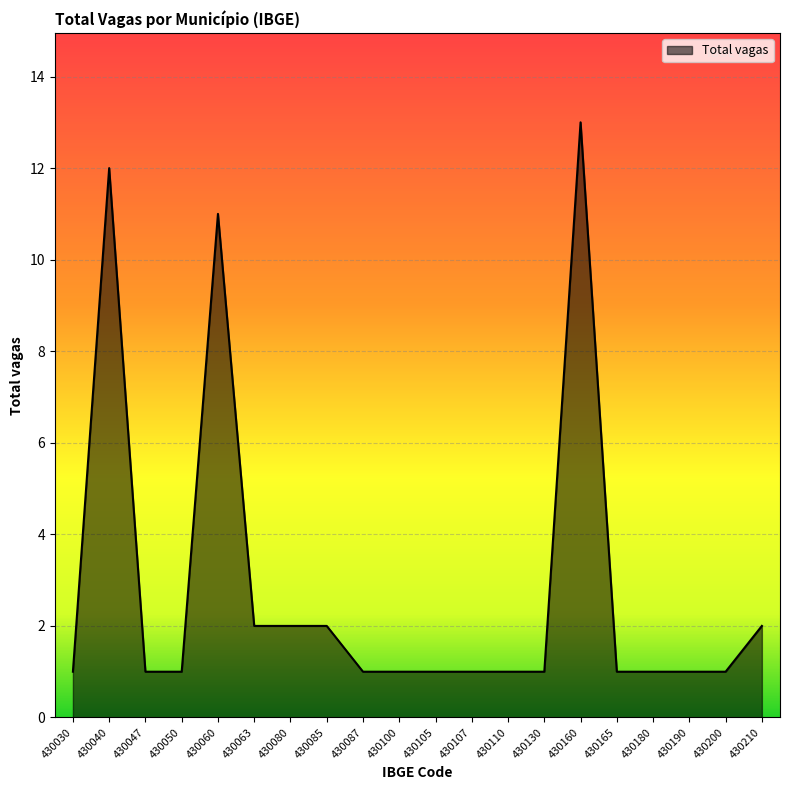

Which label corresponds to the largest value in the chart?

430160